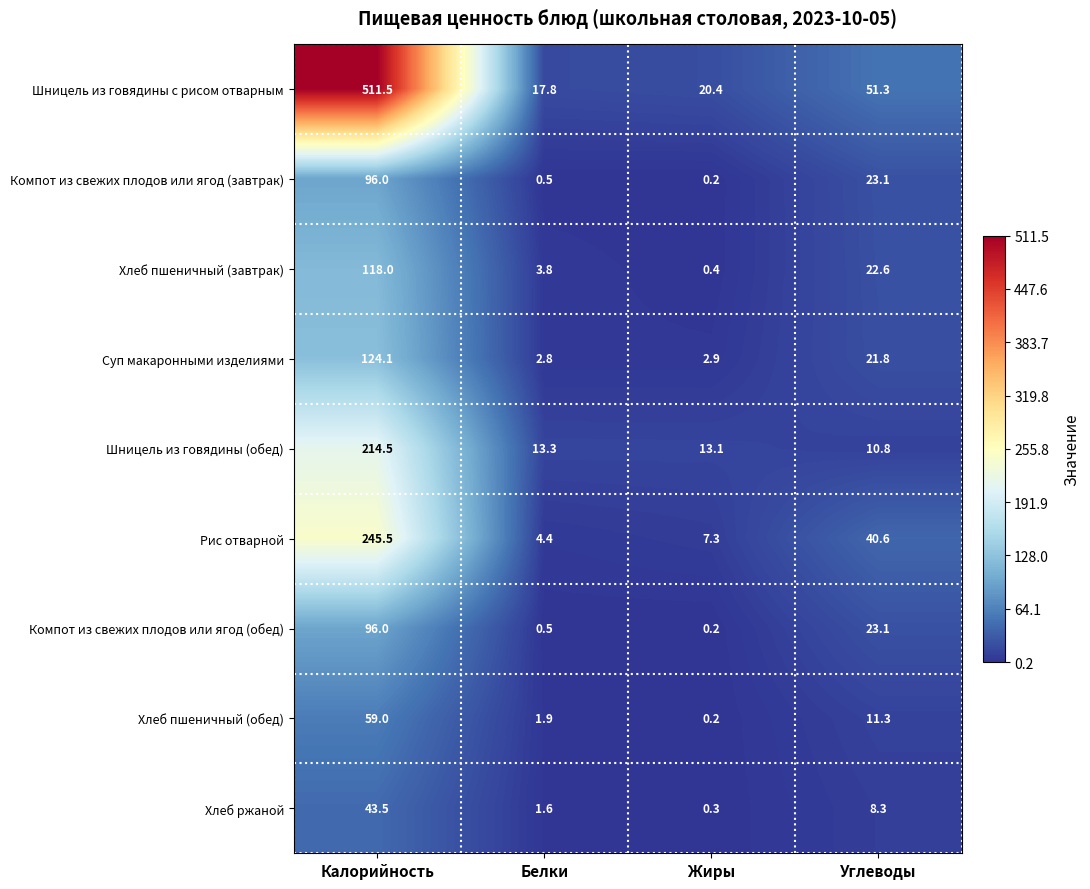

Is it true that Шницель из говядины с рисом отварным equals 83.4 at Углеводы?

False